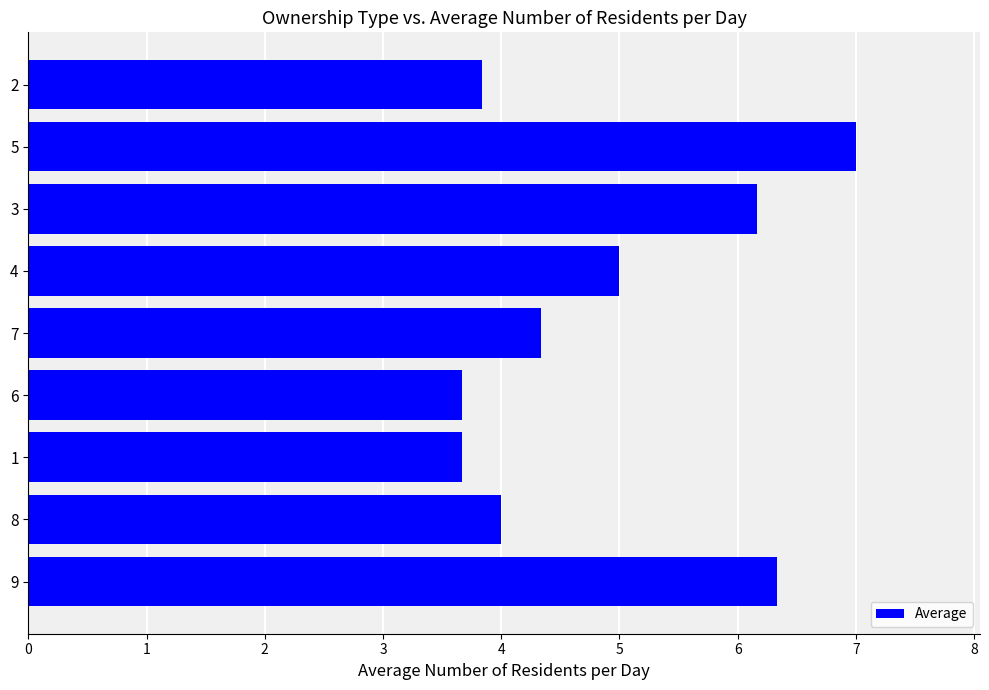

What is the sum of all values?

44.0